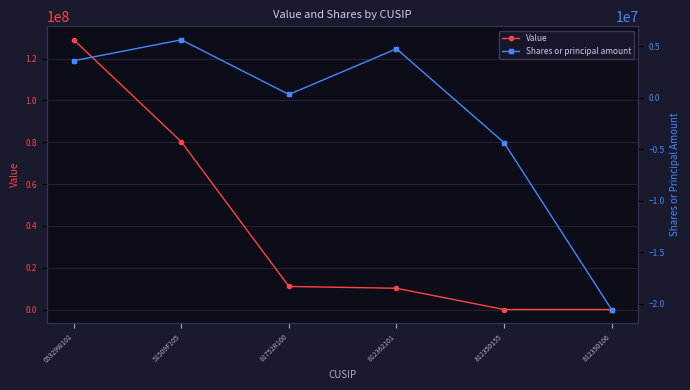

What are all the series names shown in the legend?

Value, Shares or principal amount